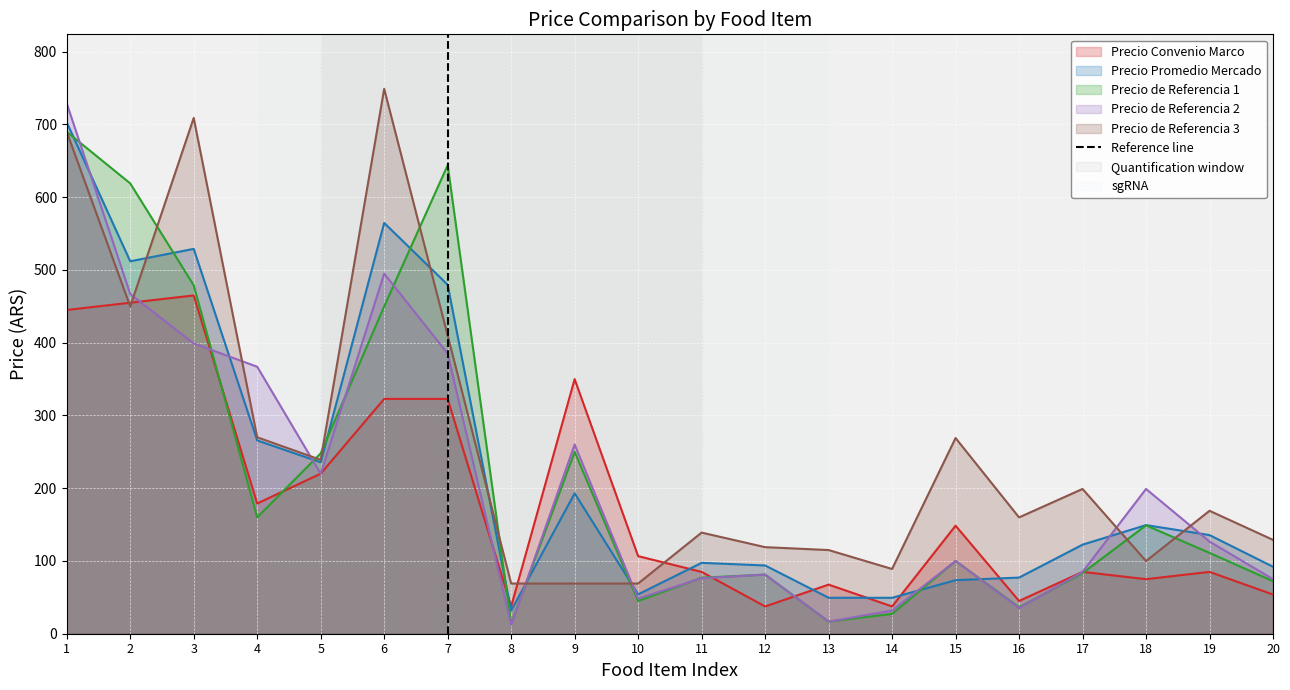

The value of Precio de Referencia 3 at 18 is 45.6. True or false?

False